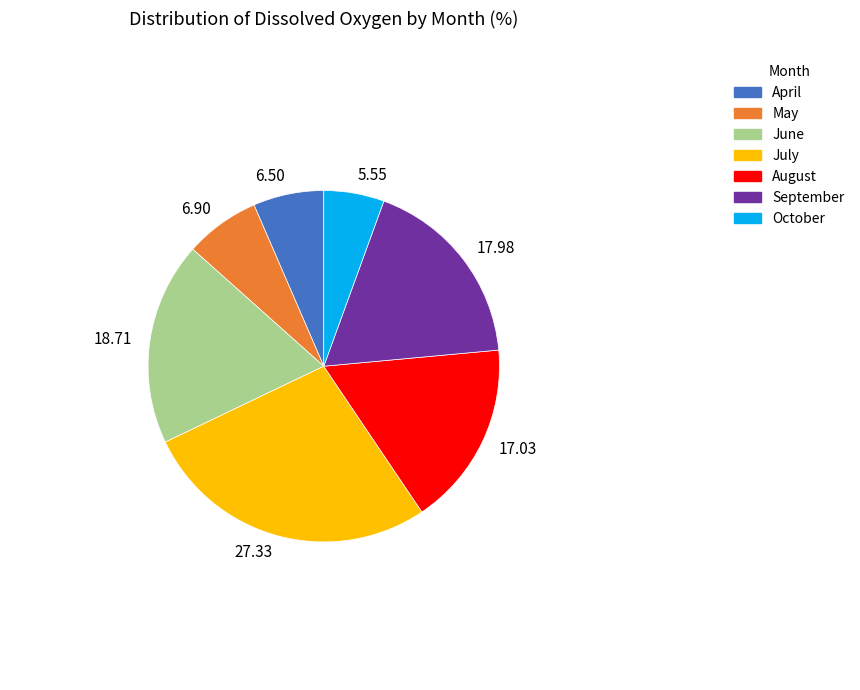

Is the sum of 17.98 and 17.03 greater than half?

No